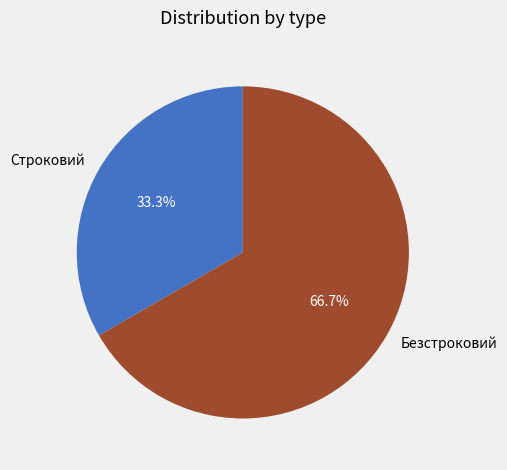

What is the smallest slice in the pie chart?

Строковий